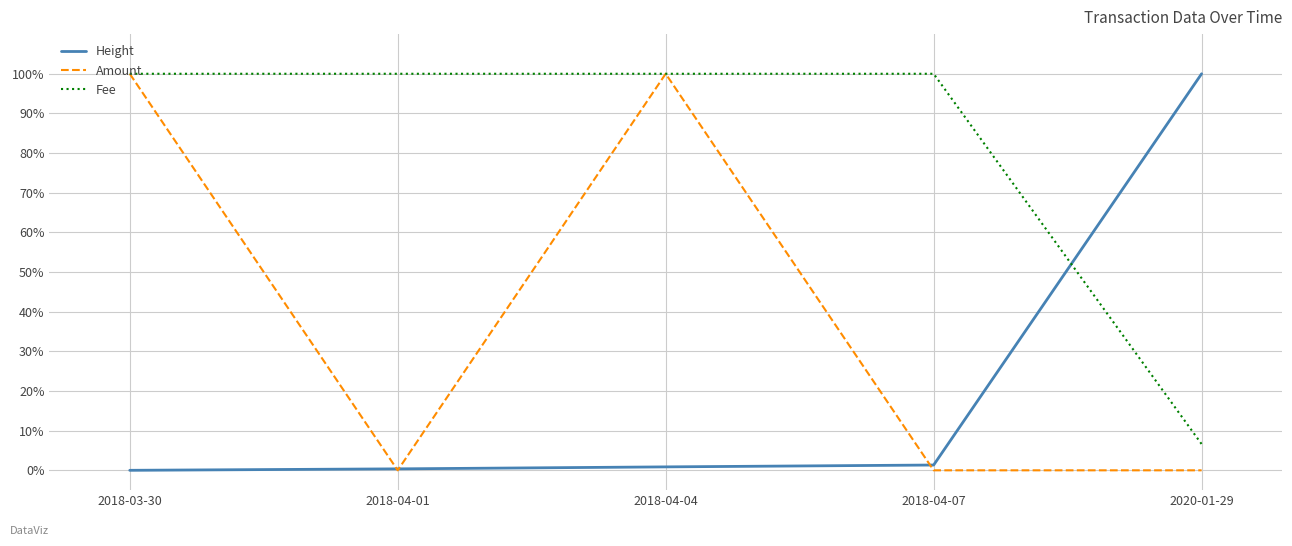

The Amount series shows 0.5 at 2018-04-01. True or false?

False